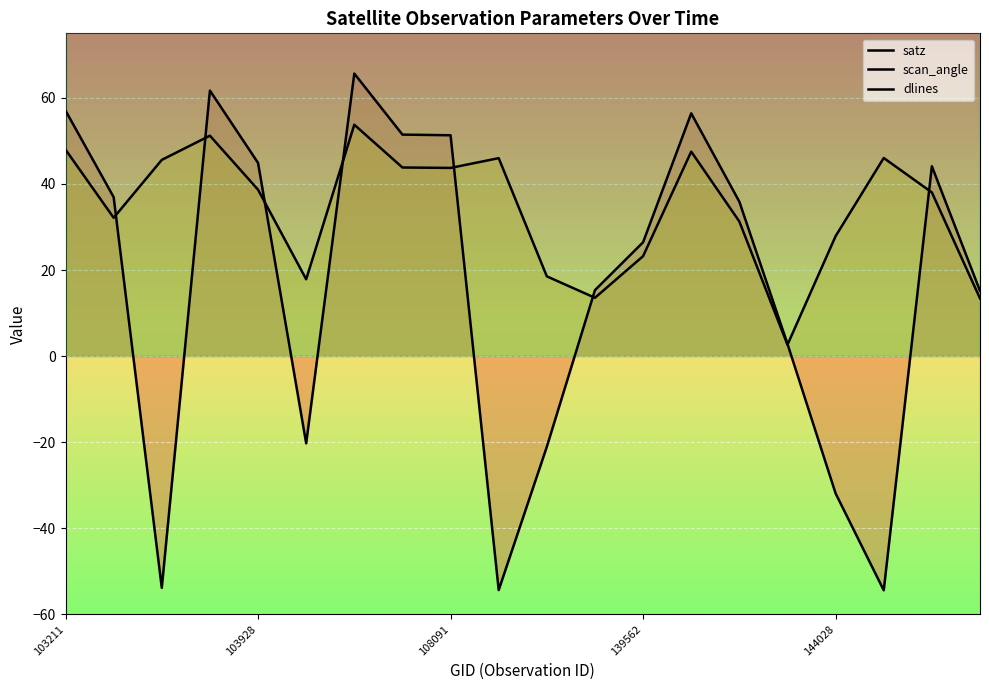

Between 9 and 18, which series saw the biggest shift?

dlines